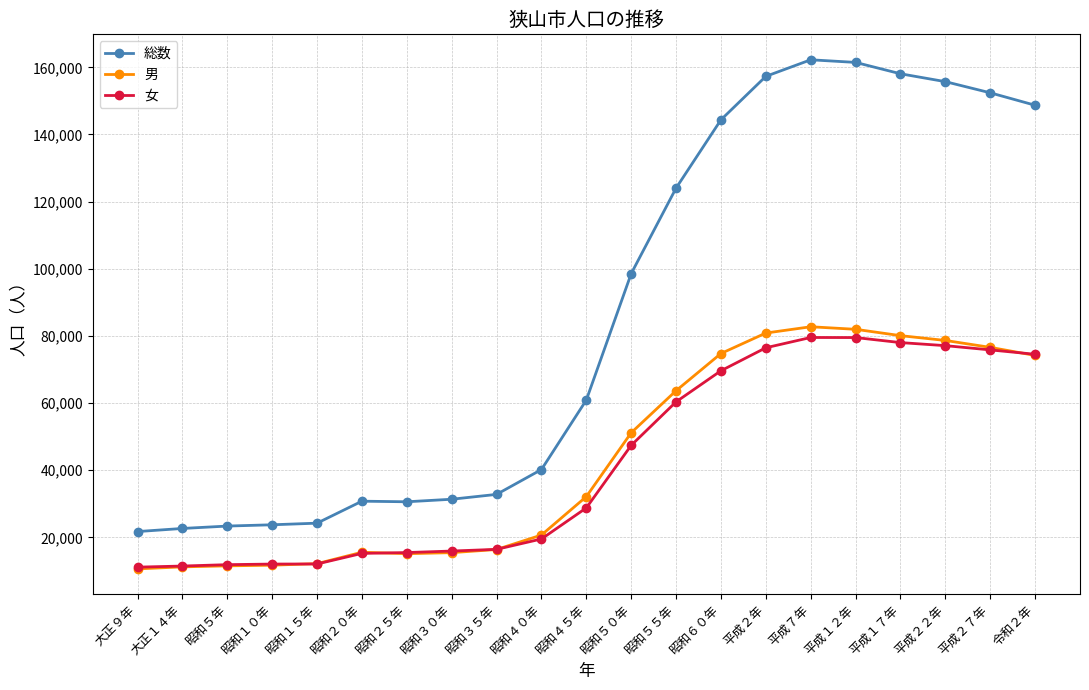

What is the label of the 15th point from the right?

昭和２５年